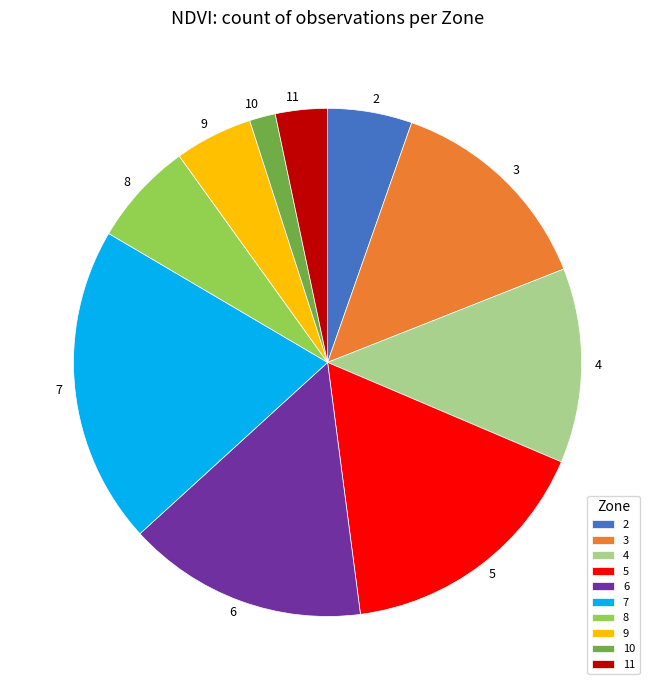

The 3 slice represents 5% of the pie. True or false?

False